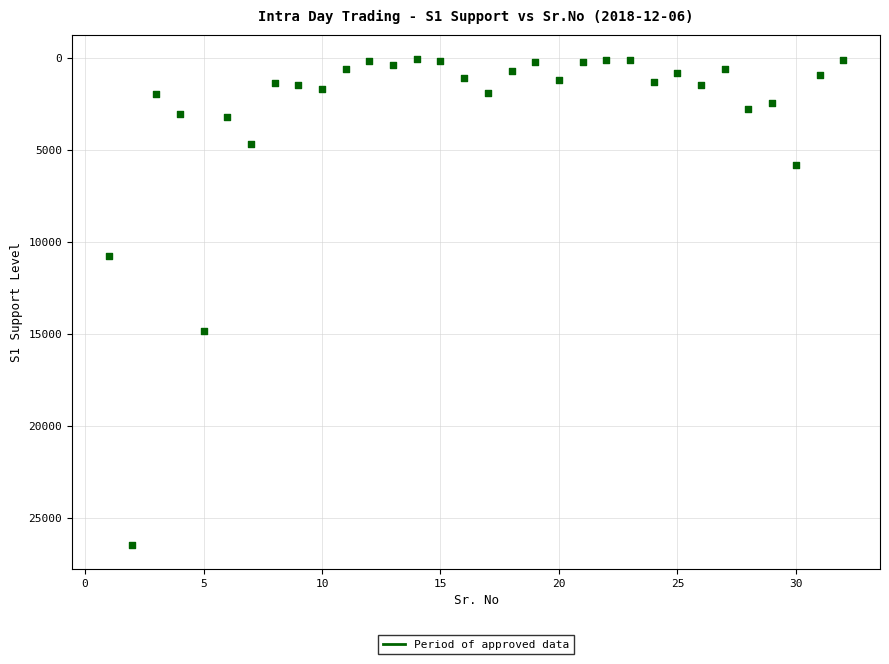

What Y value in the scatter plot is closest to 13243?

14847.0